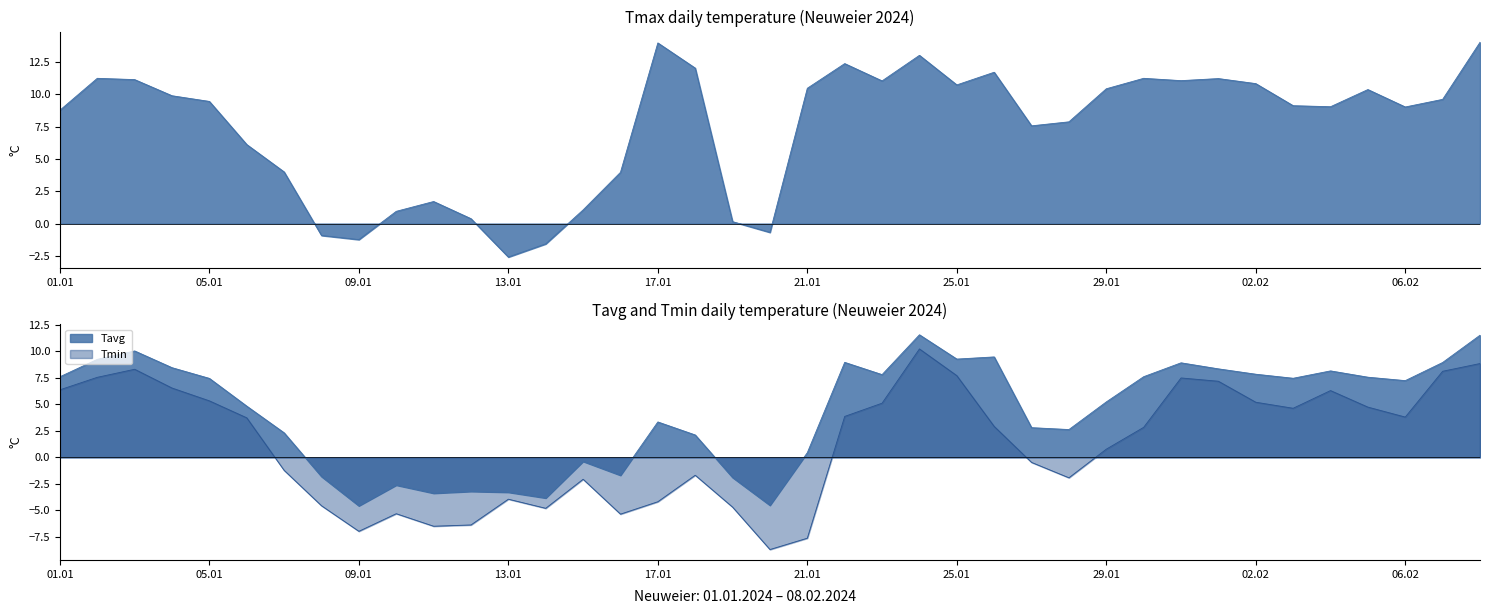

What is the approximate value of Tmax at 09.01?

-1.2